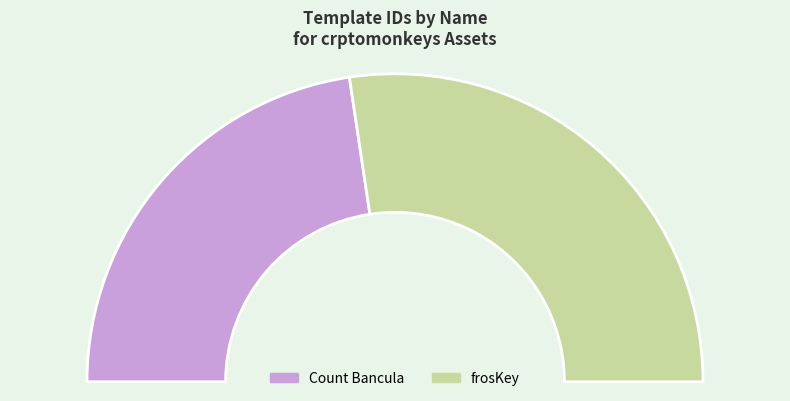

What is the ratio of the value at Count Bancula to the value at frosKey?

0.8